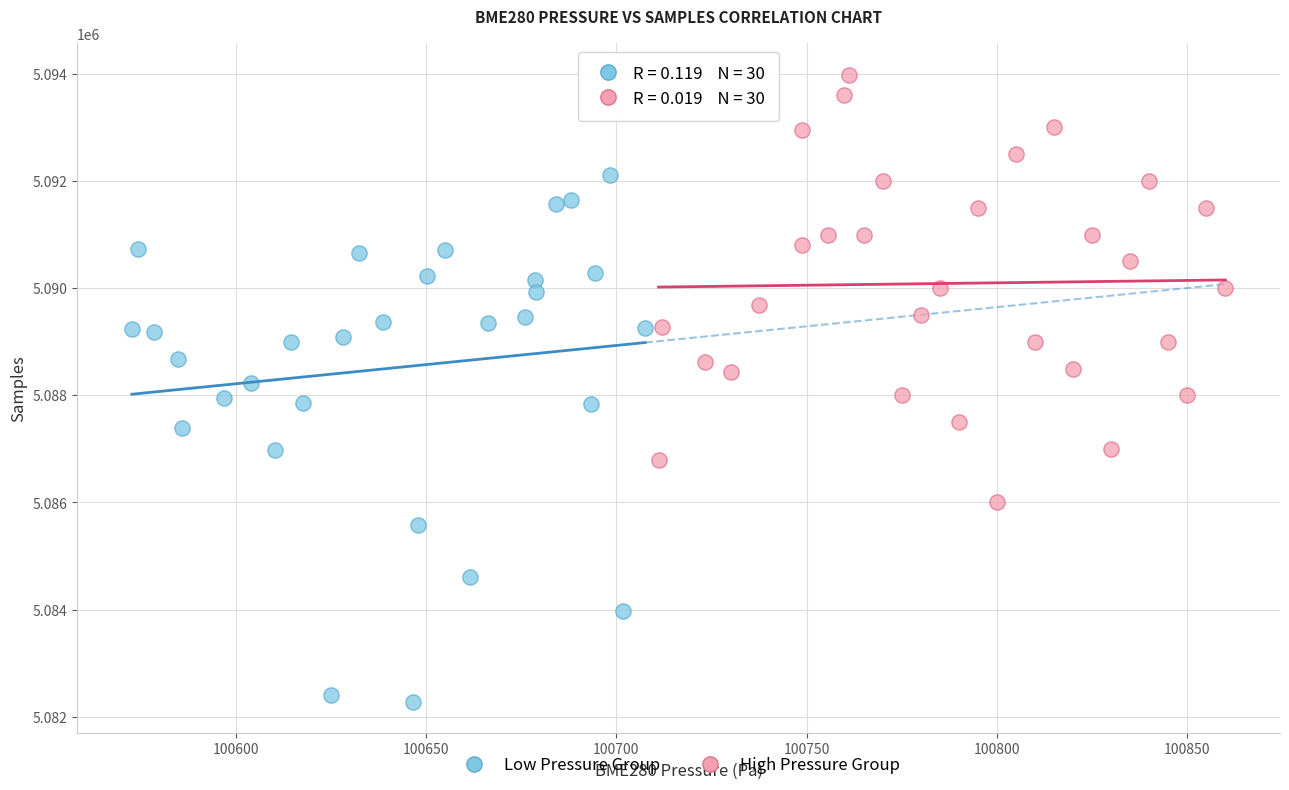

Which series reaches the minimum Y coordinate?

Low Pressure Group